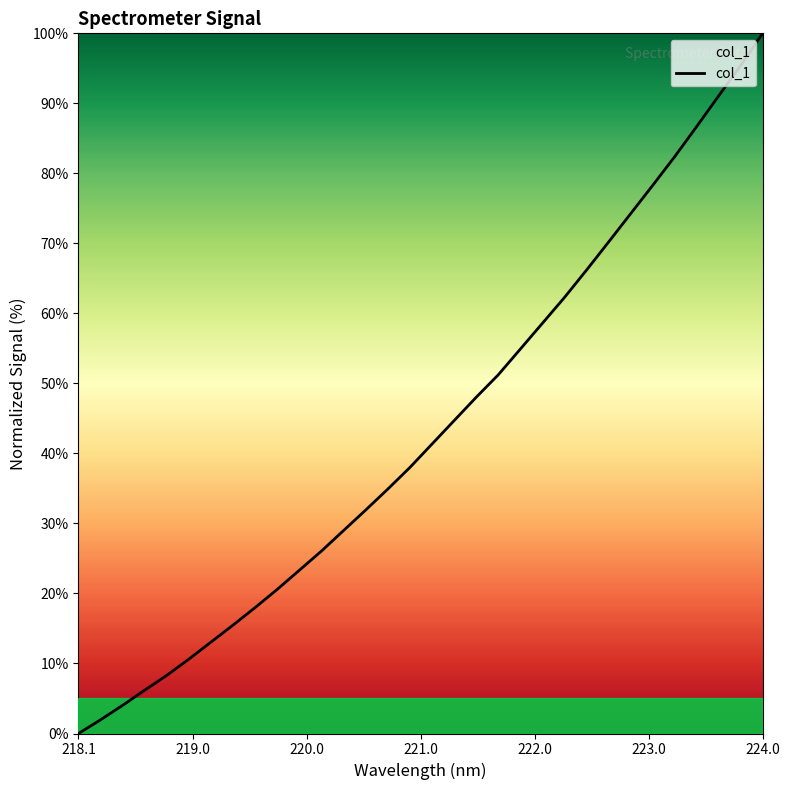

What is the difference between the maximum and minimum values?

100.0